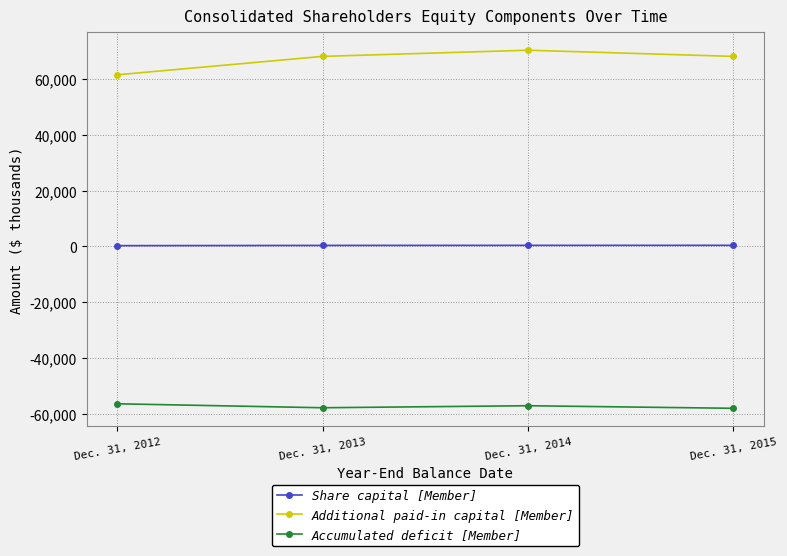

The value of Accumulated deficit [Member] at Dec. 31, 2015 is -75504. True or false?

False